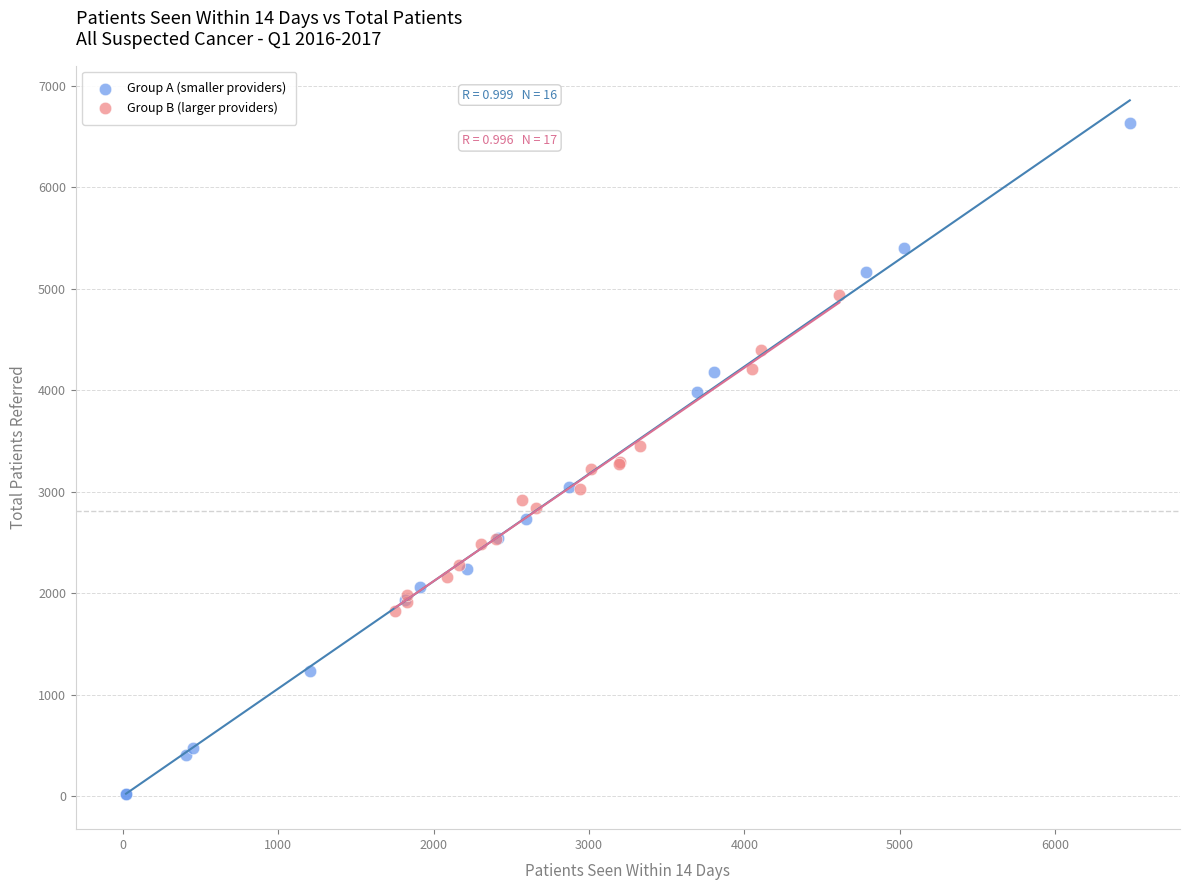

Which series reaches the maximum Y coordinate?

Group A (smaller providers)